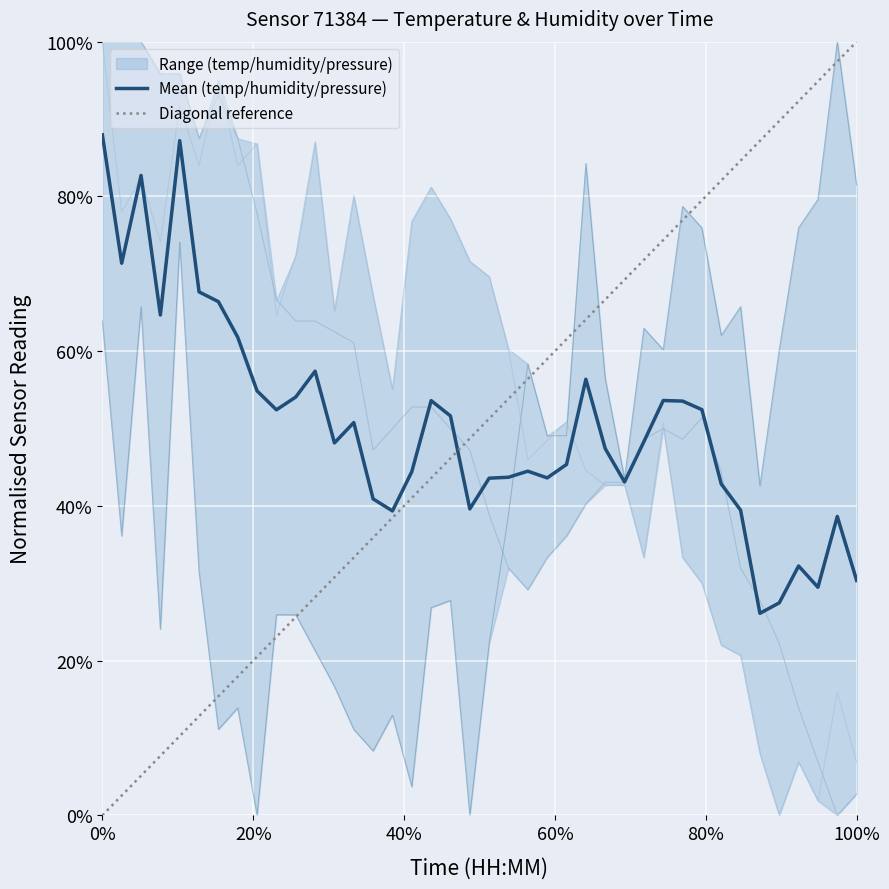

What is the sum of all pressure_norm values?

22.1